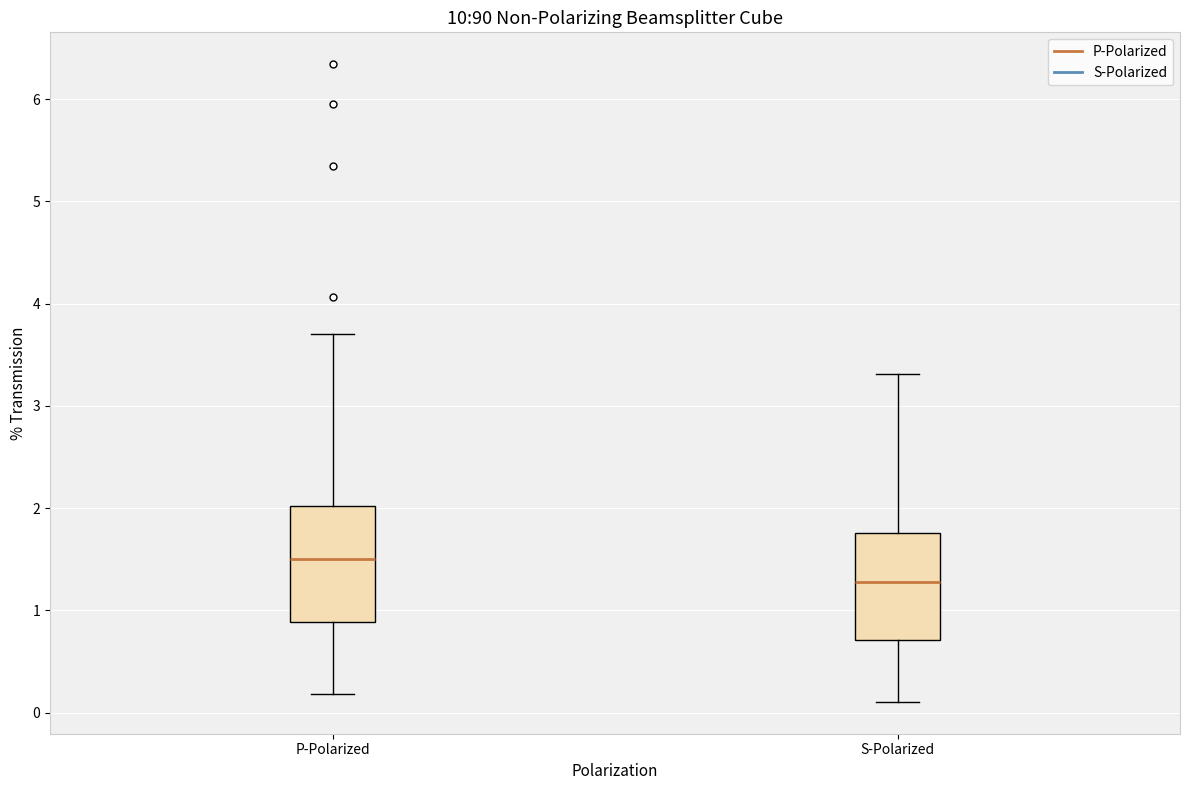

Which box's median line is the highest?

P-Polarized